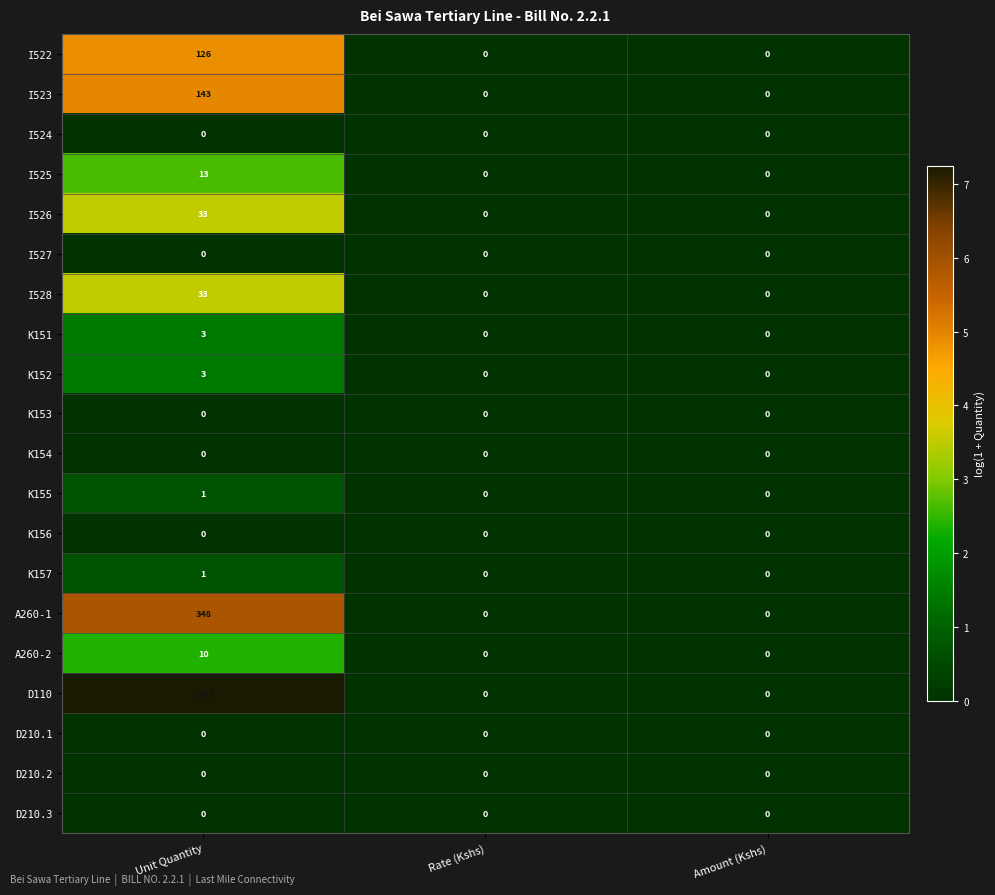

Between Unit Quantity and Amount (Kshs), which series saw the biggest shift?

D110